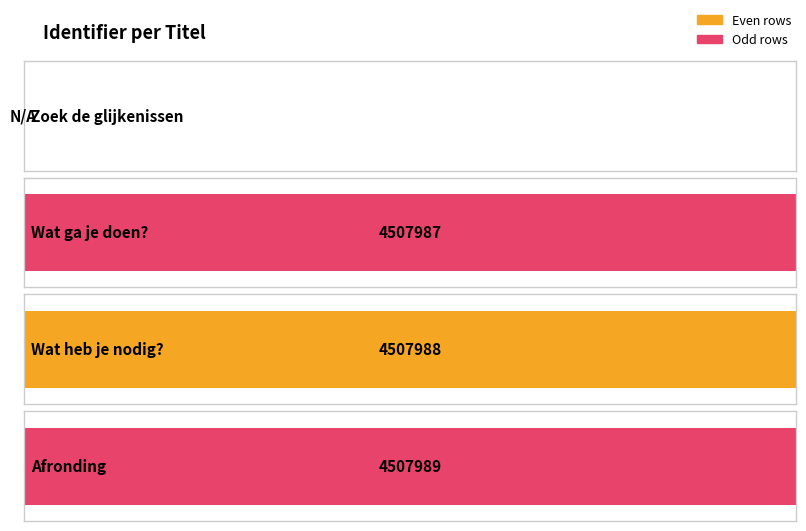

Where is the data nearest to the value 2253994?

Wat ga je doen?